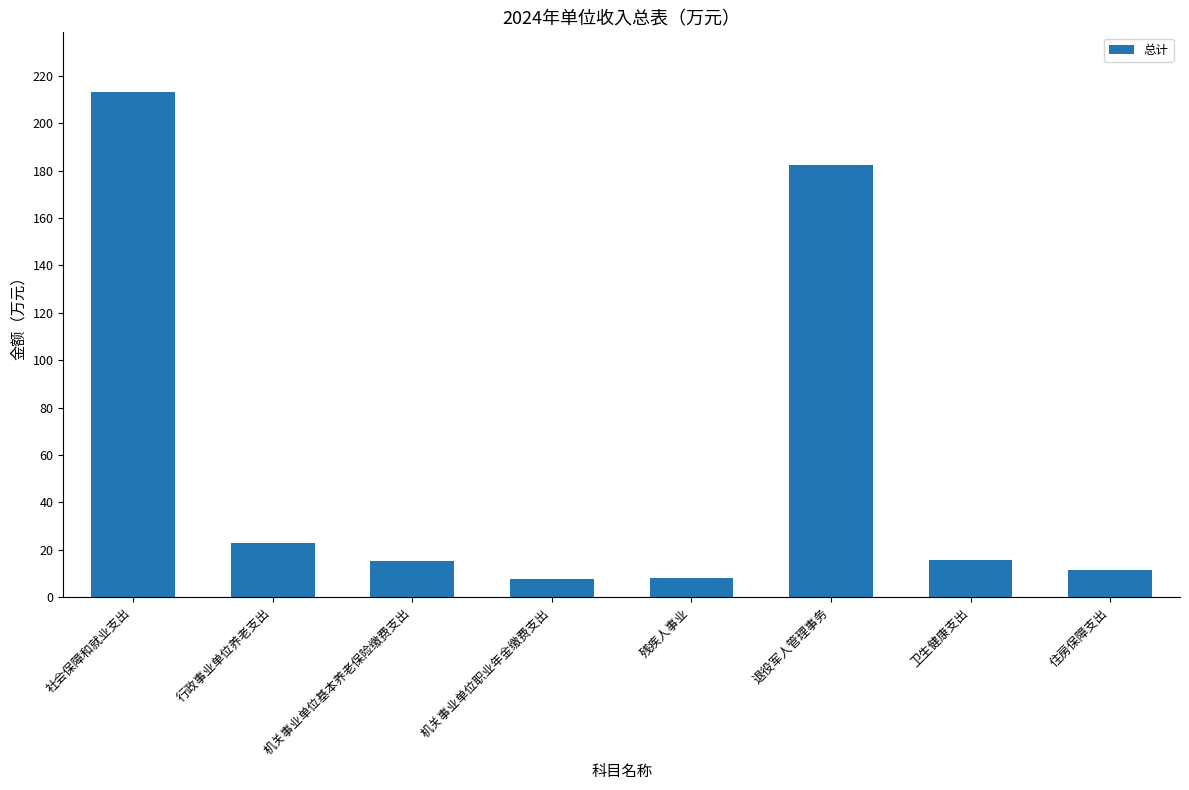

What is the smallest value displayed?

7.6